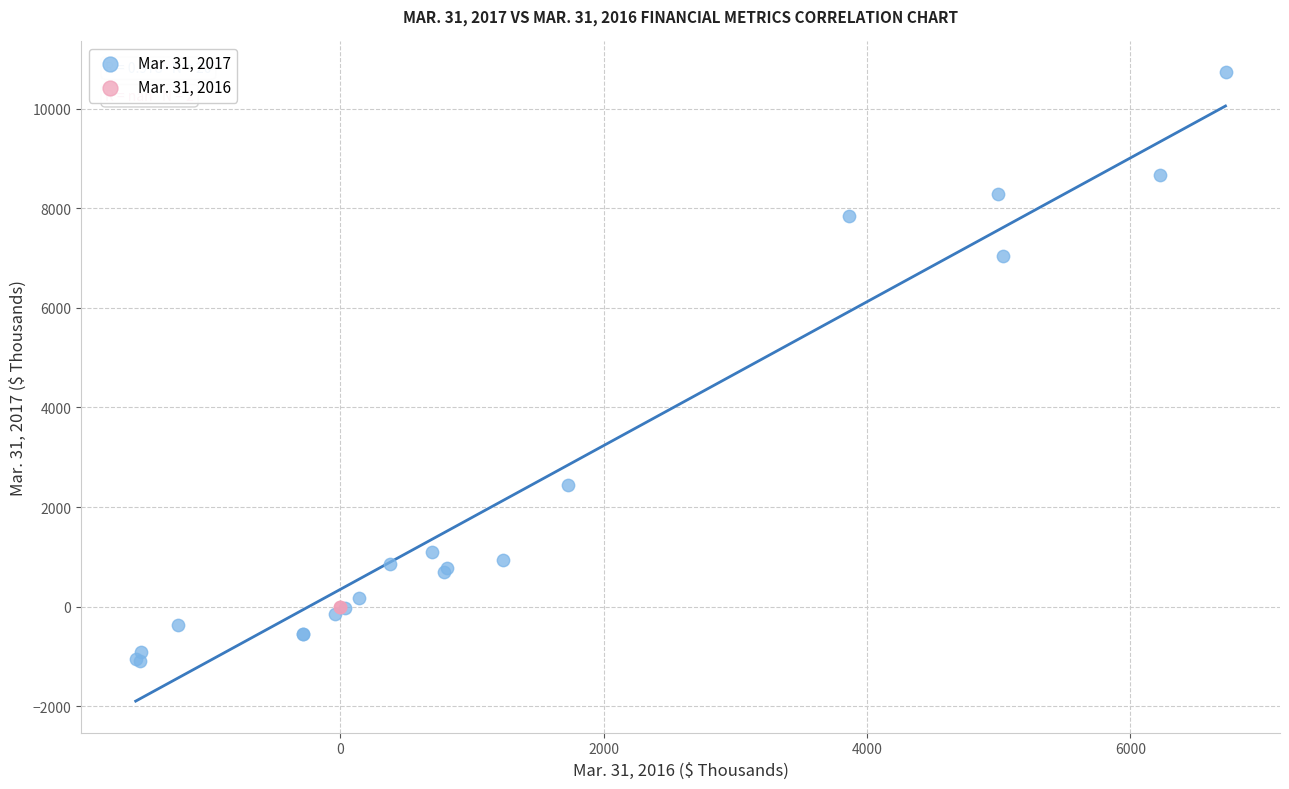

What are all the series names shown in the legend?

Mar. 31, 2017, Mar. 31, 2016